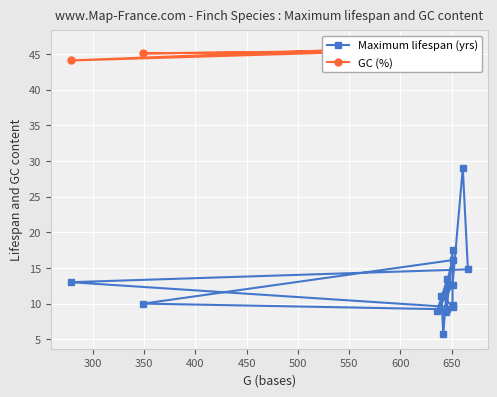

Count the number of categories in the chart.

16